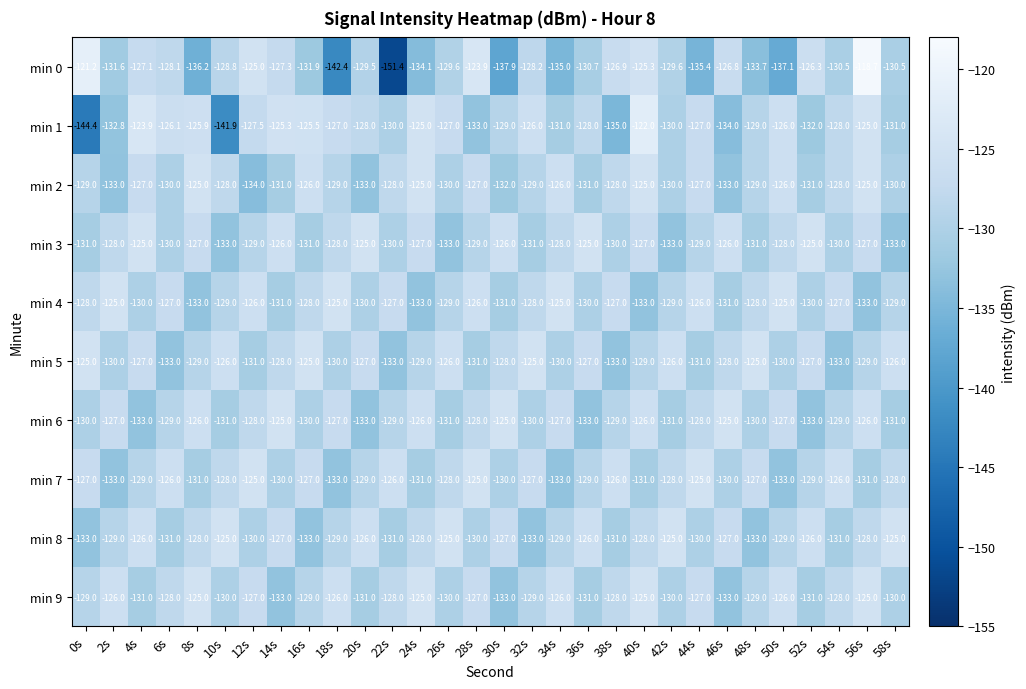

At which category does the chart reach its minimum across all series?

22s